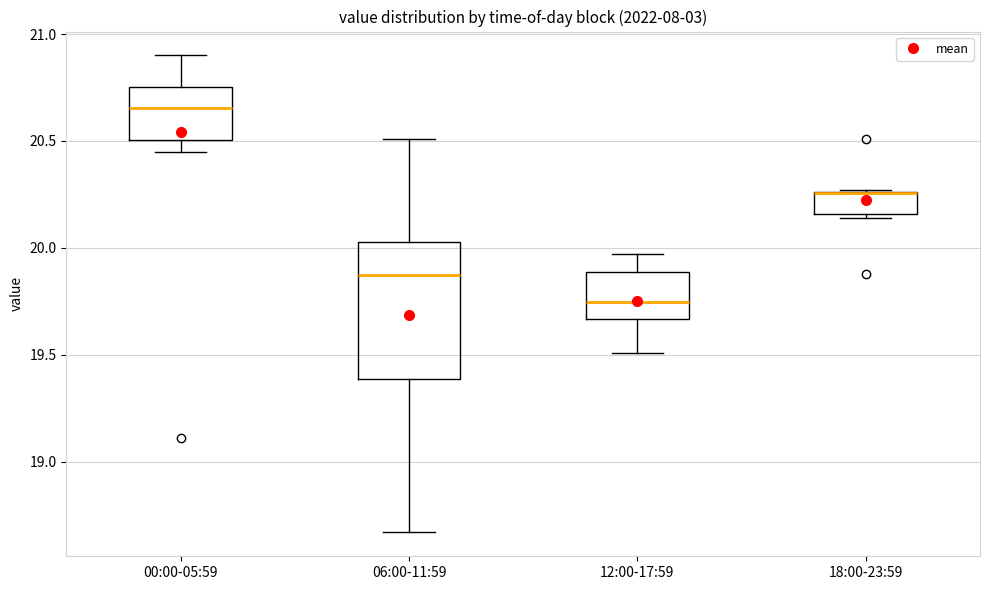

Which box is the tallest, from its lower edge to its upper edge?

06:00-11:59